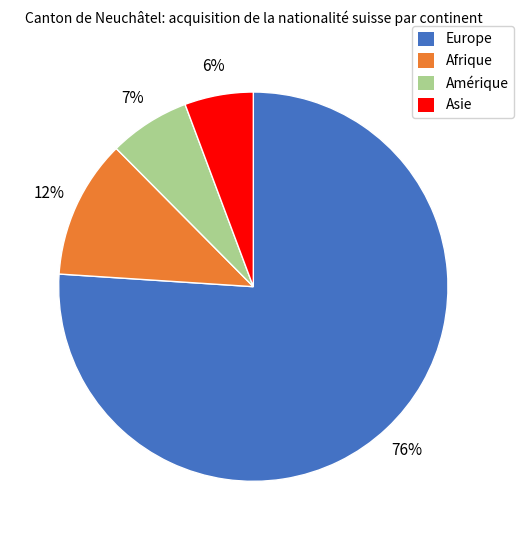

How many slices are in this pie chart?

4